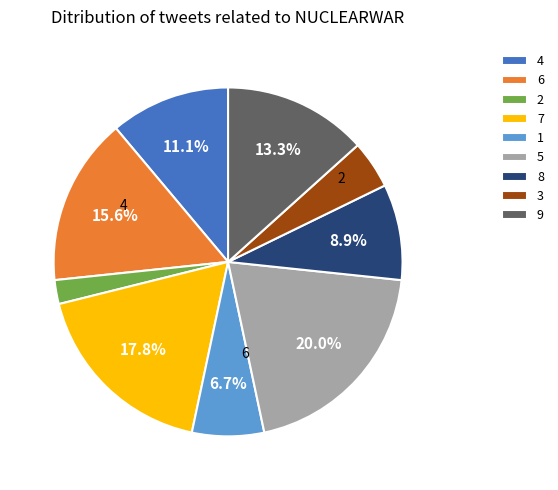

Count the number of slices in the pie.

9